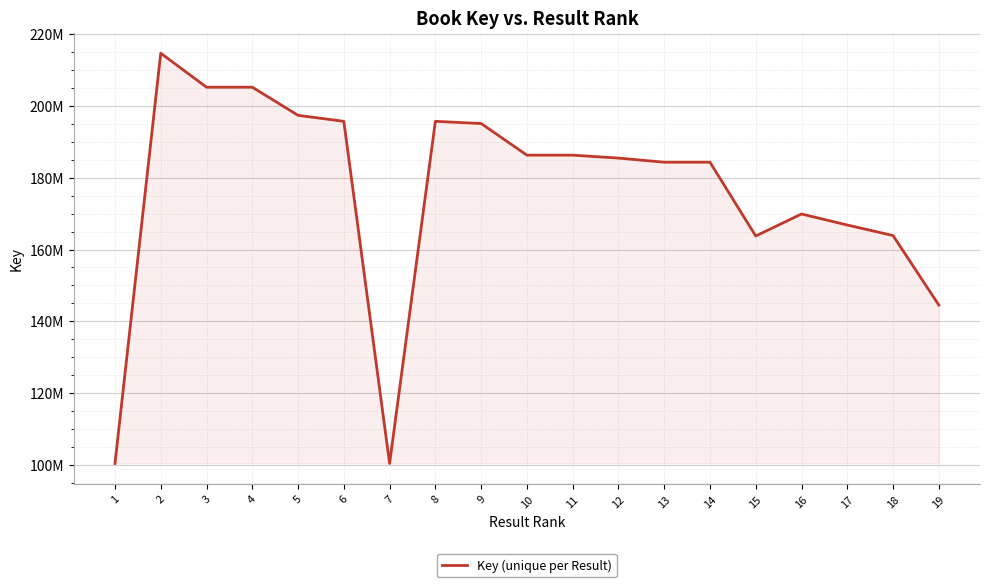

Does the chart display data point markers on the line(s)?

No